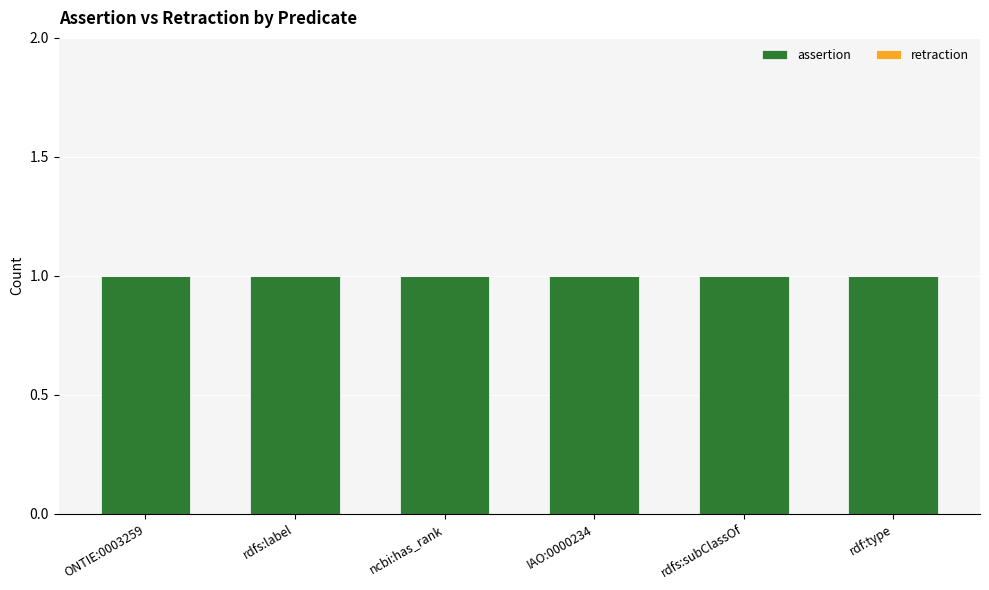

Between ncbi:has_rank and ONTIE:0003259, which is larger?

ncbi:has_rank